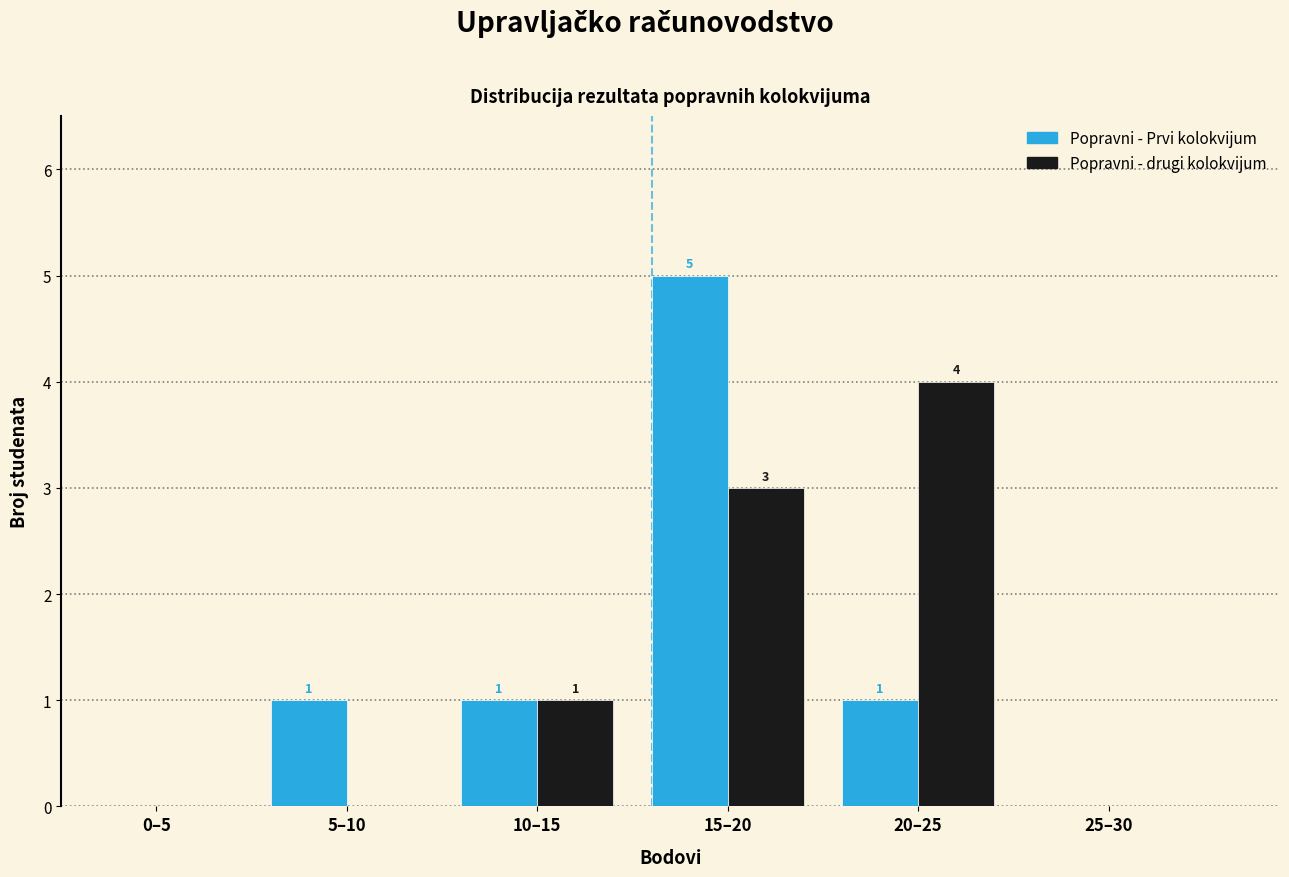

Reading left to right, extract all data points from this chart.

Popravni - Prvi kolokvijum: 0–5=0	5–10=1	10–15=1	15–20=5	20–25=1	25–30=0
Popravni - drugi kolokvijum: 0–5=0	5–10=0	10–15=1	15–20=3	20–25=4	25–30=0